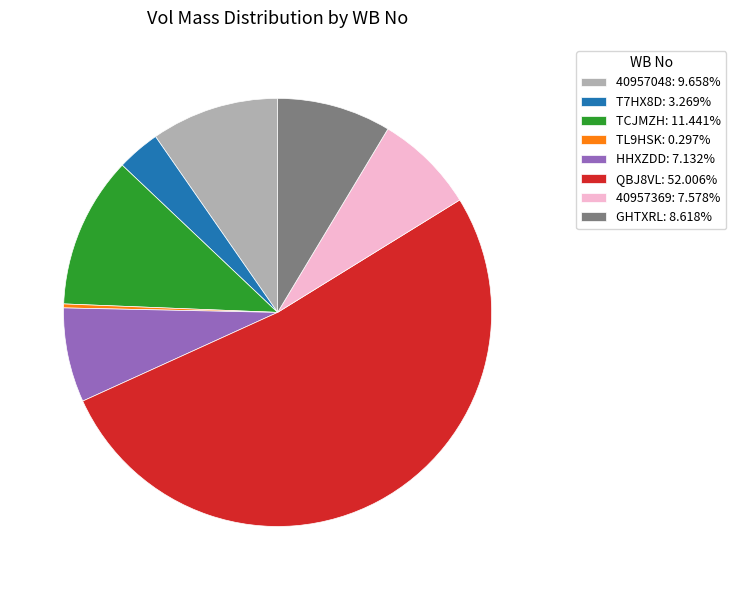

How many segments does this pie chart have?

8